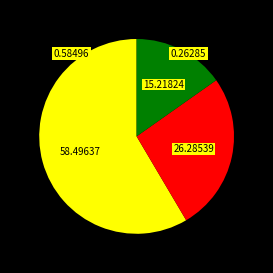

Is there a majority slice in this chart?

Yes